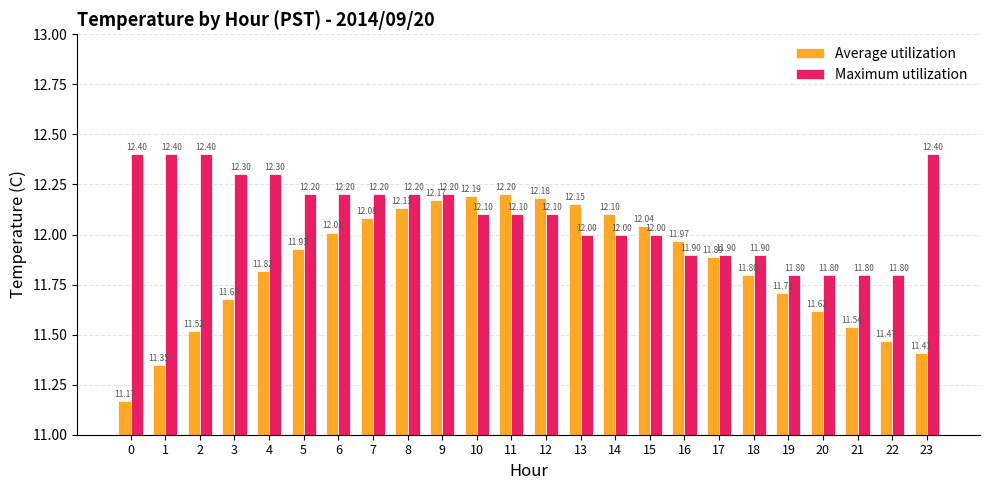

The Average utilization series shows 4.0 at 3. True or false?

False